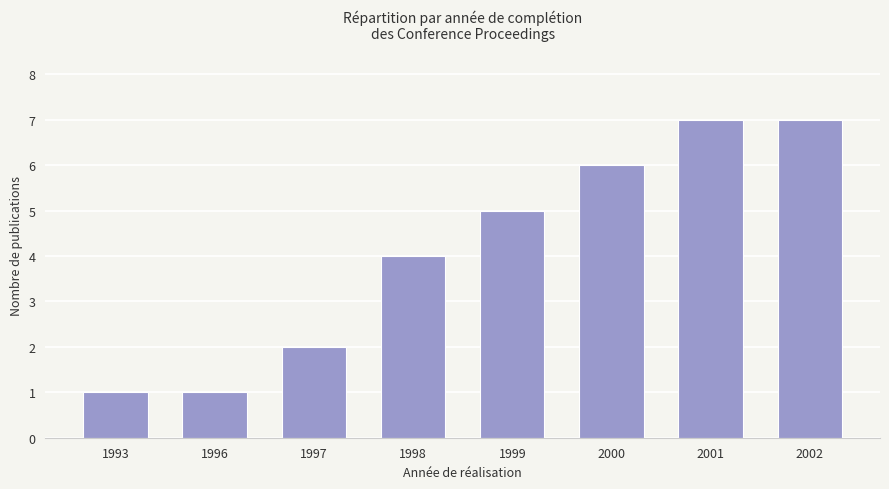

What is the difference between the maximum and minimum values?

6